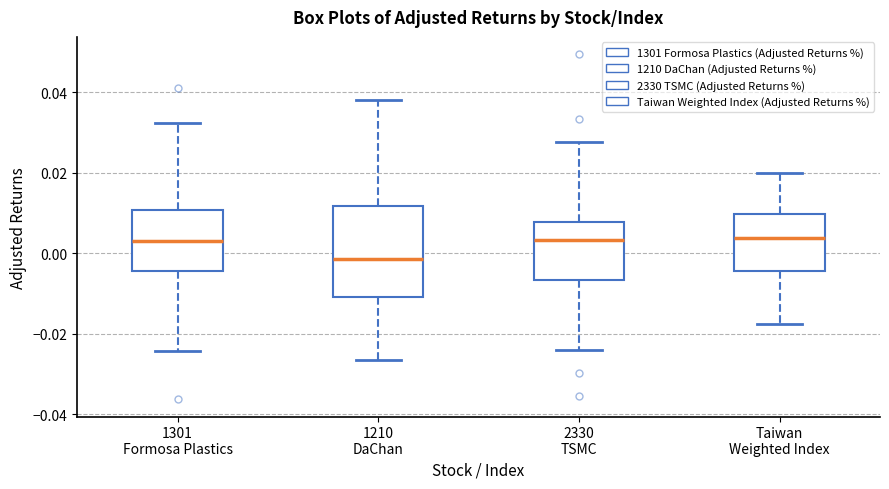

Where does the lower whisker of the box for 1301 Formosa Plastics end on the y-axis? The values are not printed on the chart, so give them approximately, as read against the axis.

-0.024